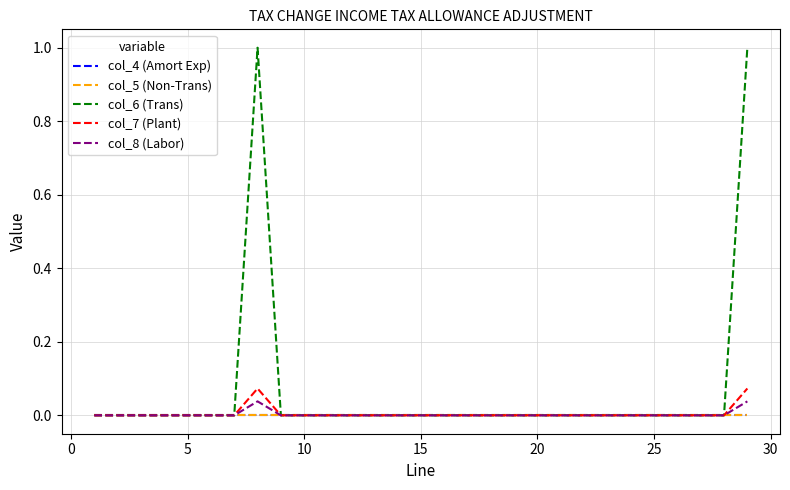

Is this an area chart (filled region under the line)?

No